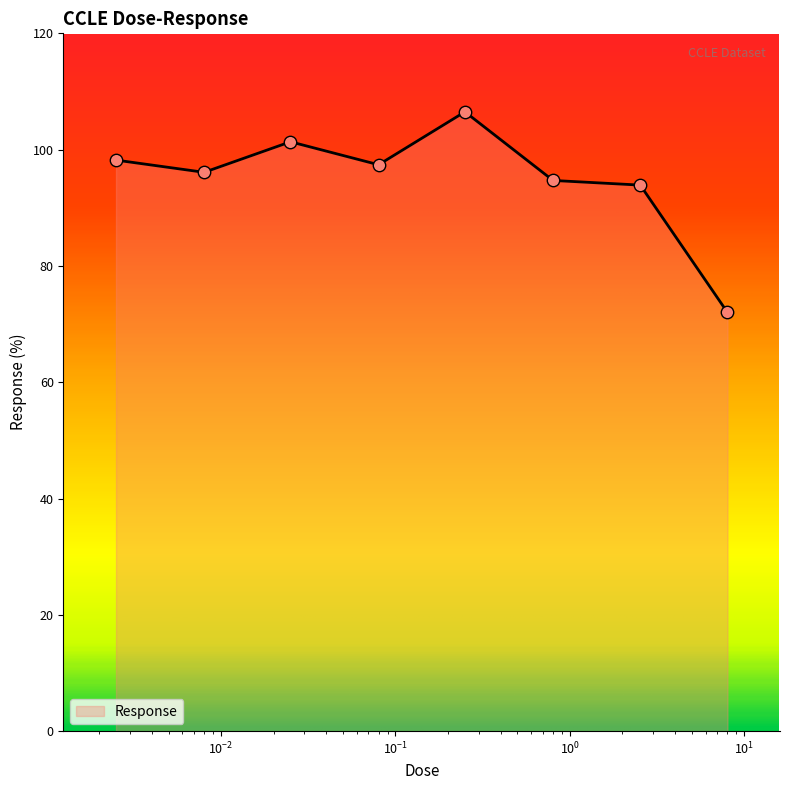

What is the smallest value displayed?

72.0